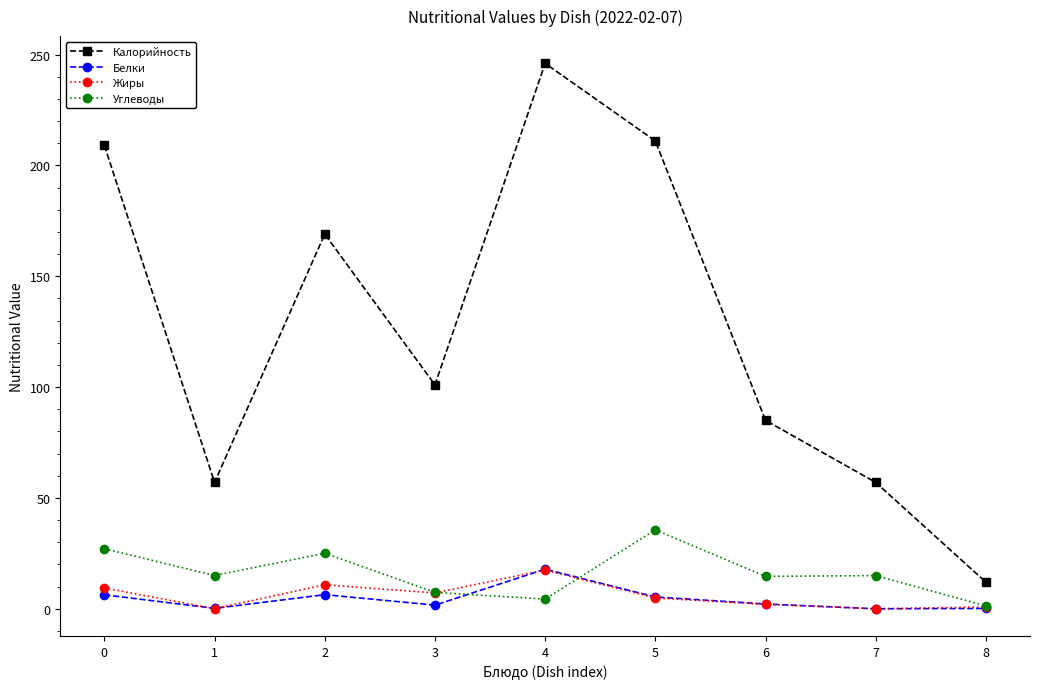

Is it true that Углеводы equals 15.0 at 7?

True